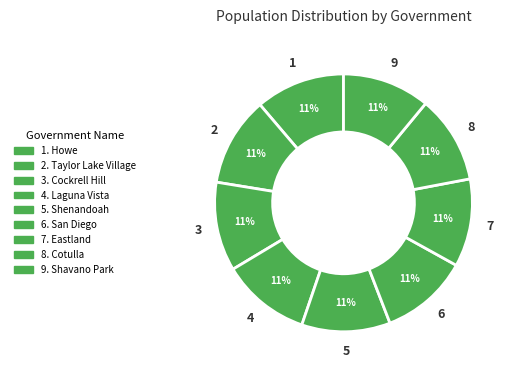

Count the number of slices in the pie.

9